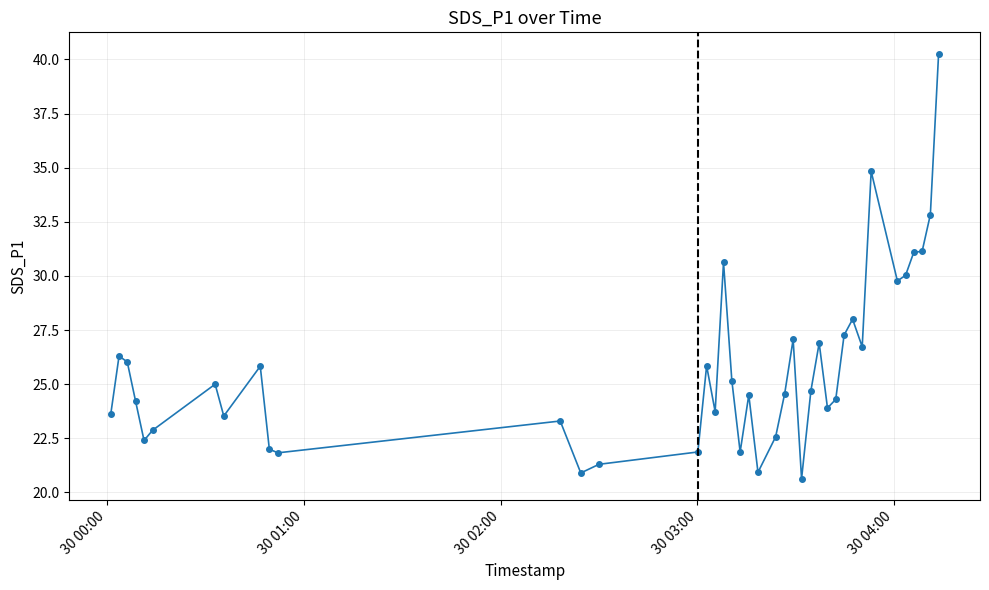

What is the value of the 20th point from the left?

21.9